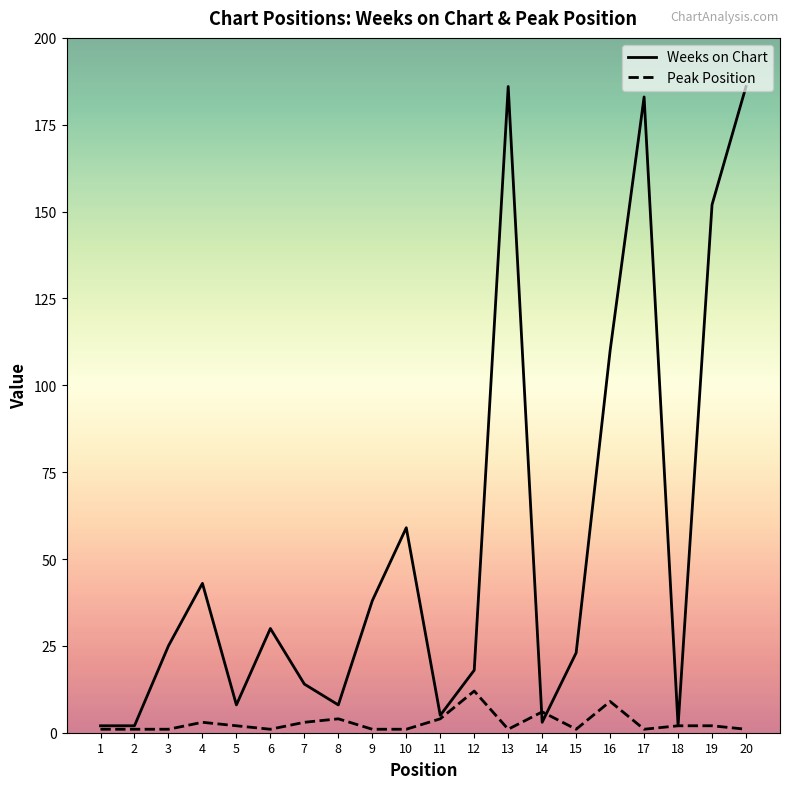

Which series has the largest range (max minus min)?

Weeks on Chart